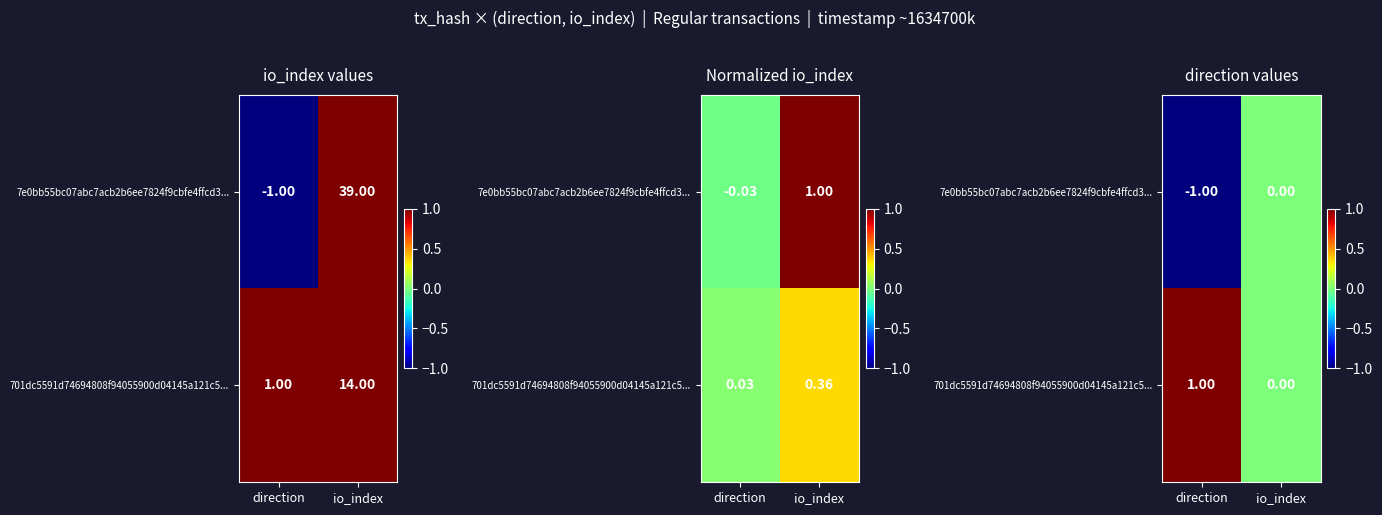

What is the sum of the 7e0bb55bc07abc7acb2b6ee7824f9cbfe4ffcd3... values at io_index and direction?

-1